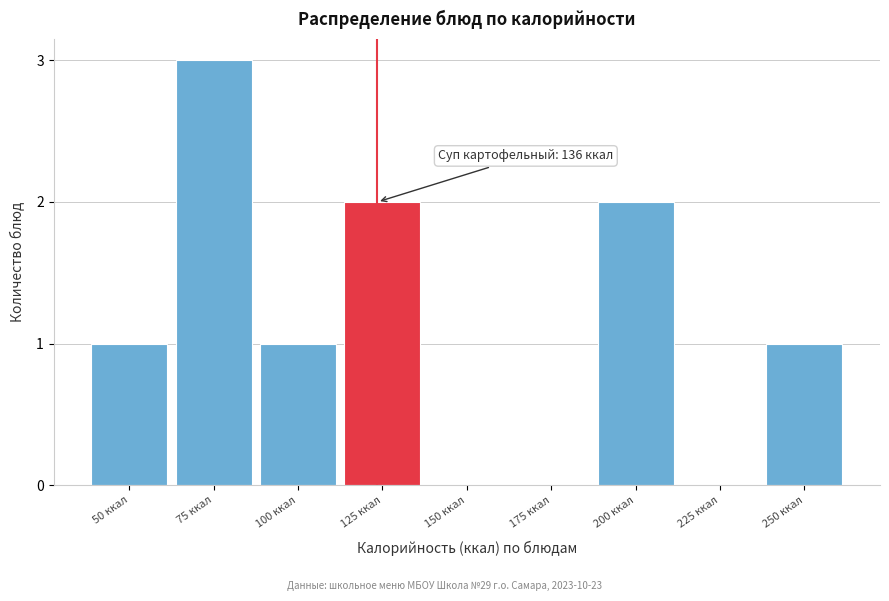

Reading left to right, transcribe all the data shown in this chart.

50 ккал=1	75 ккал=3	100 ккал=1	125 ккал=2	150 ккал=0	175 ккал=0	200 ккал=2	225 ккал=0	250 ккал=1